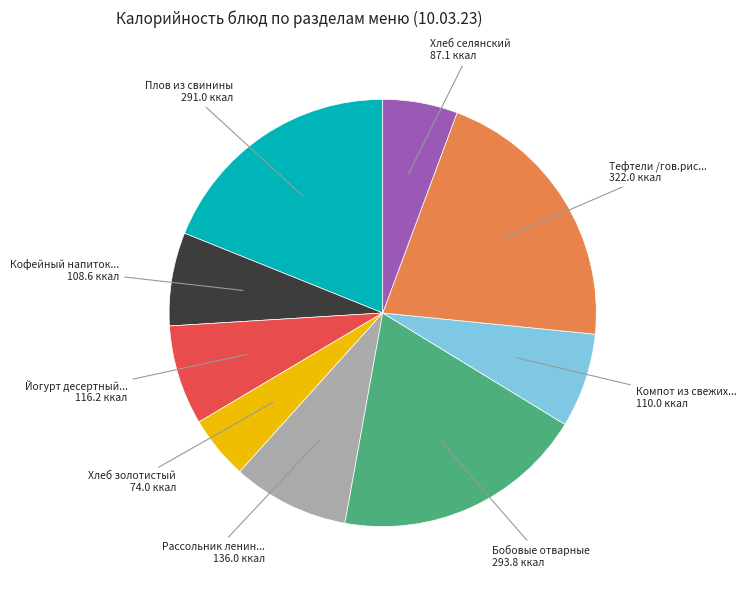

Is there any slice that represents more than half of the pie?

No